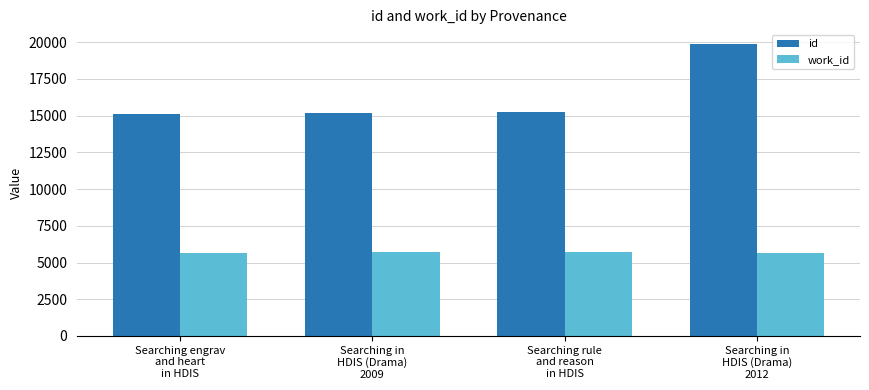

Is it true that work_id equals 2989 at Searching engrav
and heart
in HDIS?

False